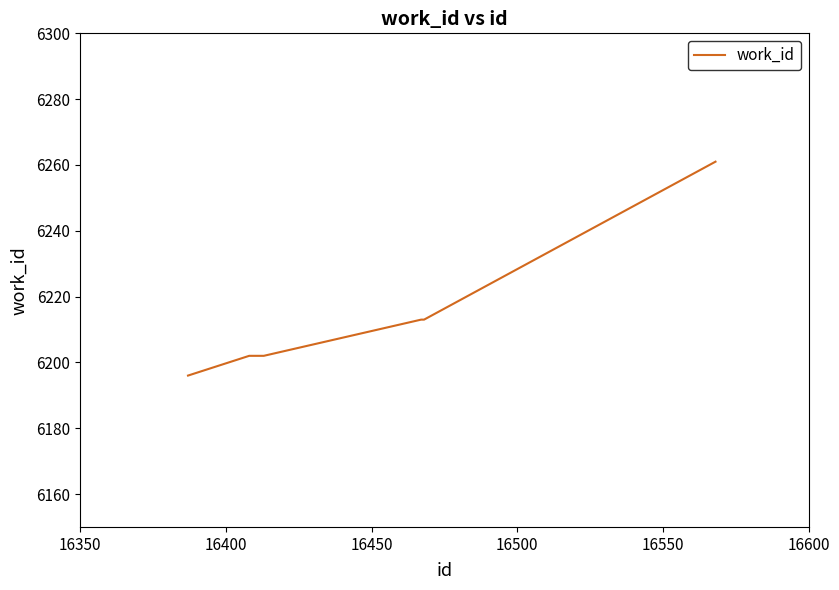

Reading left to right, list all the values displayed in this chart.

6196	6202	6202	6213	6213	6261